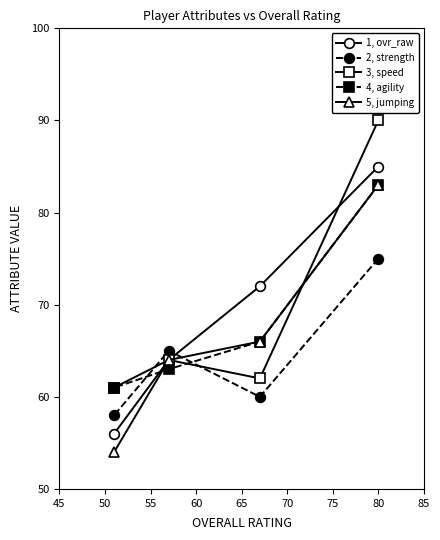

Rank the series by their maximum value, from lowest to highest.

2, strength, 4, agility, 5, jumping, 1, ovr_raw, 3, speed